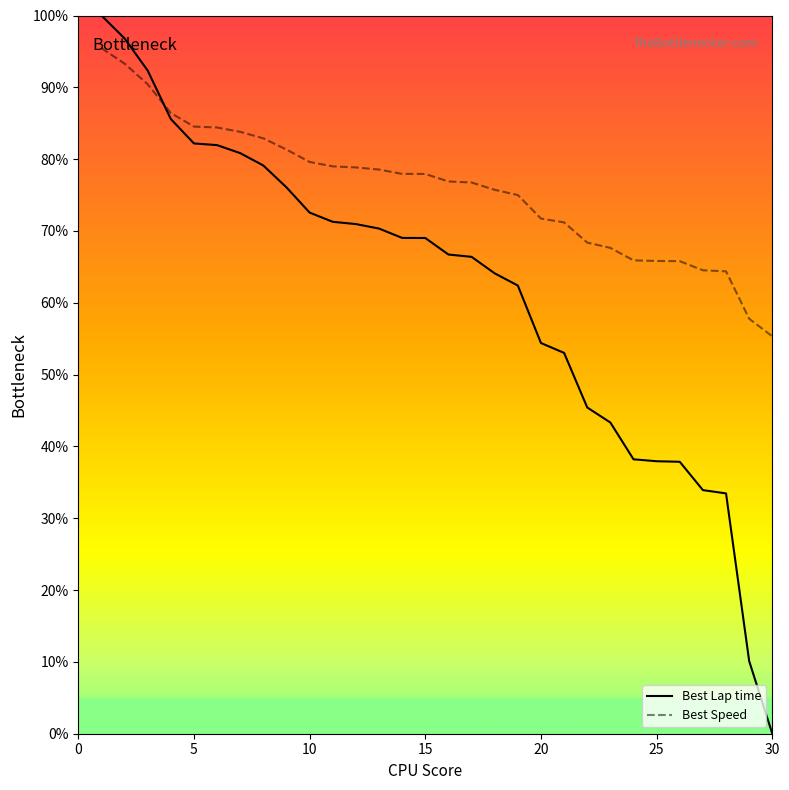

List the series in order of their overall mean, lowest first.

Best Lap time, Best Speed